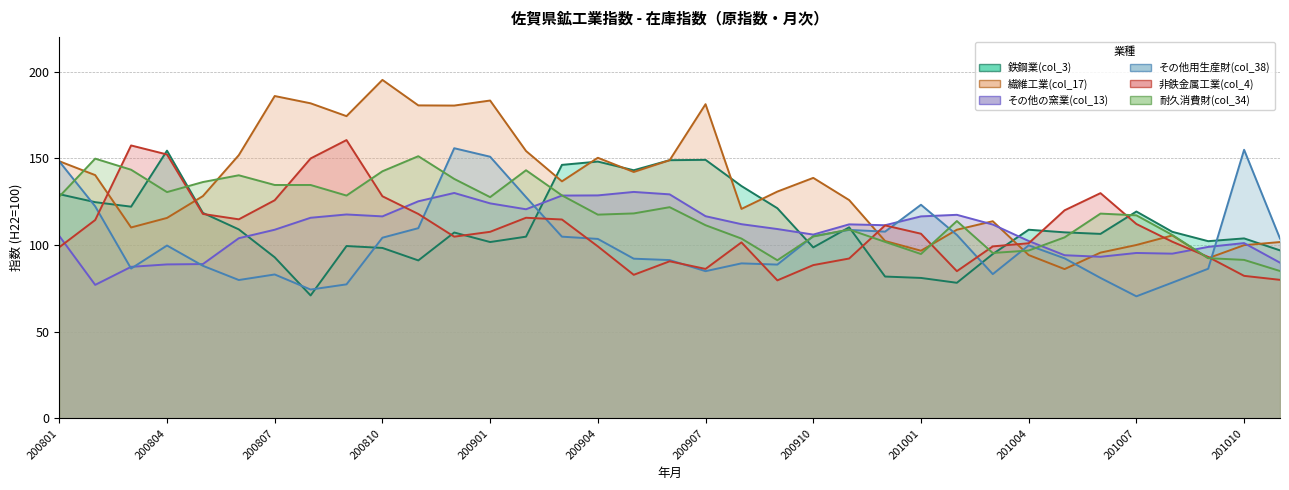

How many data points does each series have?

35